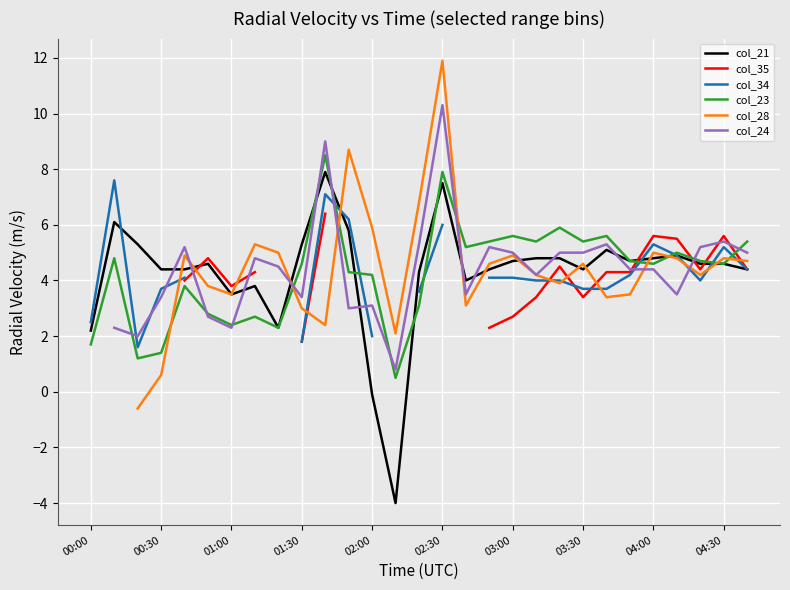

What is the minimum value for col_21?

-4.0